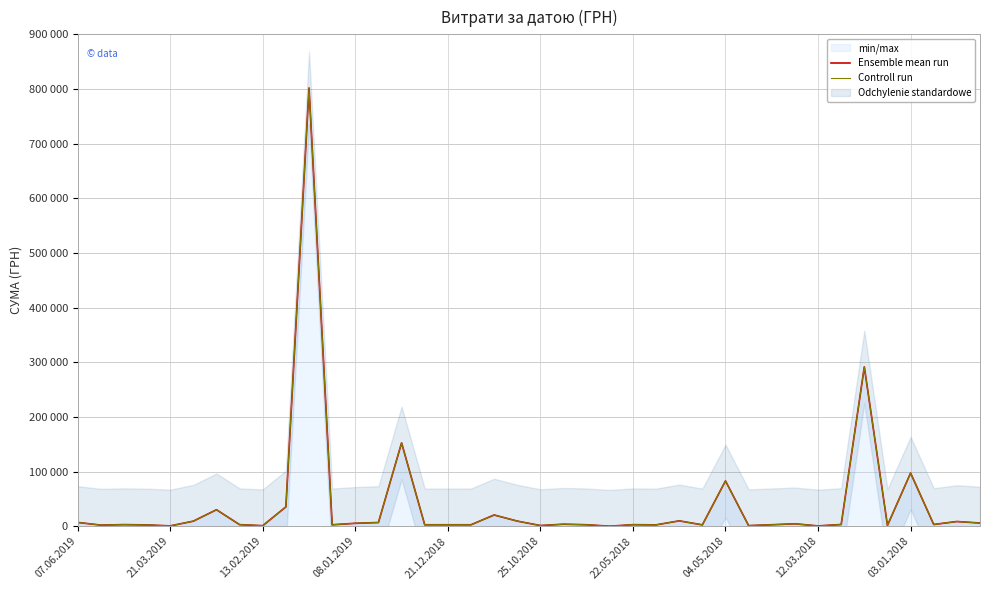

Reading left to right, what are all the values shown in this chart?

Ensemble mean run: 7000.0	2122.0	2992.0	2439.4	647.0	9339.7	30256.2	2941.0	1051.9	35500.0	801818.3	2692.0	5418.0	6863.2	152550.8	2719.0	2719.0	2719.0	20625.0	9451.0	1320.0	3750.0	2758.0	103.0	2882.0	2549.6	9899.0	2555.0	82979.8	1162.7	2777.0	4496.0	621.0	3195.2	291519.9	1540.6	97327.0	3252.6	8683.0	5916.0
Controll run: 7000.0	2122.0	2992.0	2439.4	647.0	9339.7	30256.2	2941.0	1051.9	35500.0	801818.3	2692.0	5418.0	6863.2	152550.8	2719.0	2719.0	2719.0	20625.0	9451.0	1320.0	3750.0	2758.0	103.0	2882.0	2549.6	9899.0	2555.0	82979.8	1162.7	2777.0	4496.0	621.0	3195.2	291519.9	1540.6	97327.0	3252.6	8683.0	5916.0